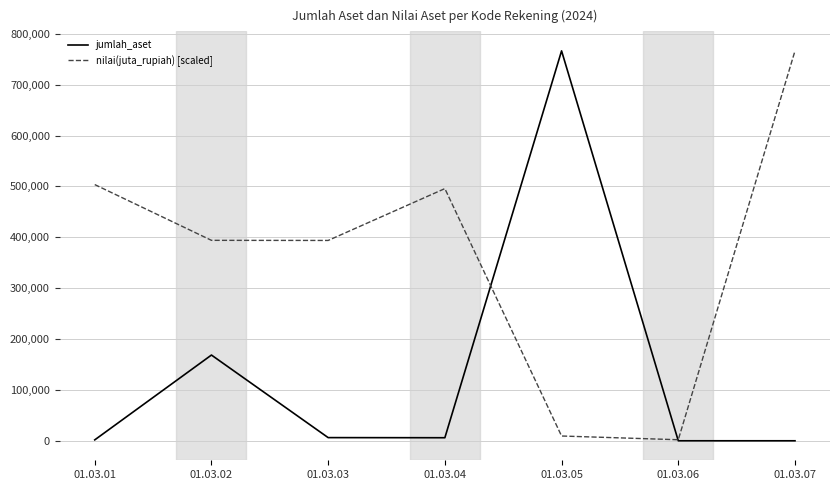

How many lines are shown in the chart?

2